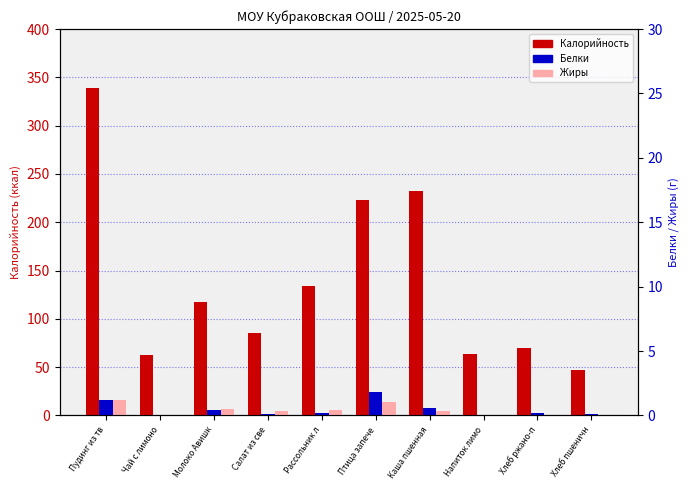

What is the label of the 6th bar from the left?

Птица запече